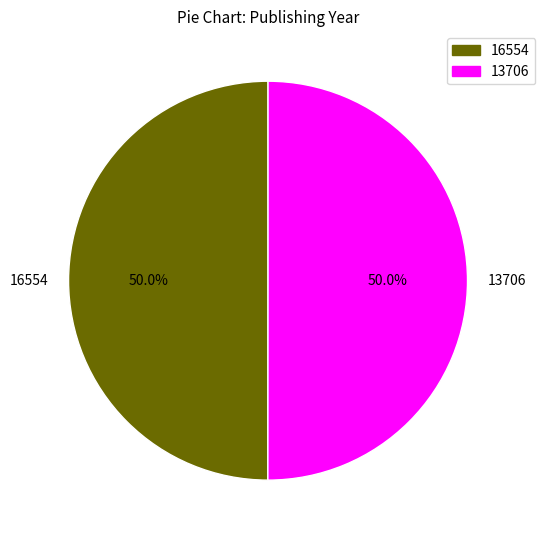

What is the ratio of the value at 16554 to the value at 13706?

1.0